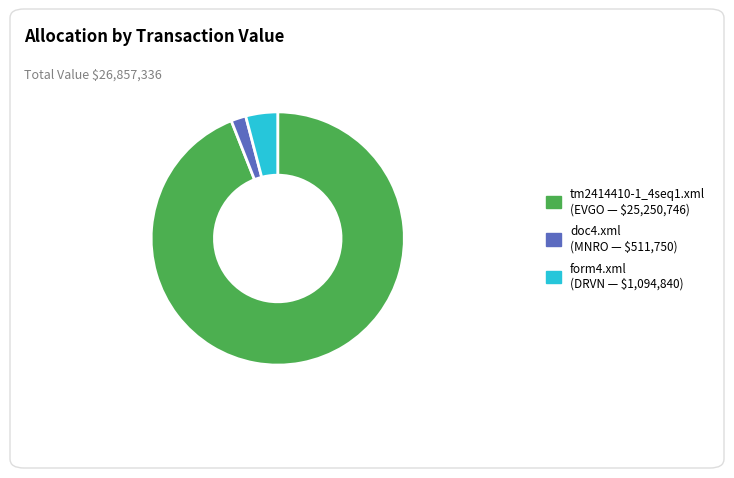

Which slice is the smallest?

doc4.xml